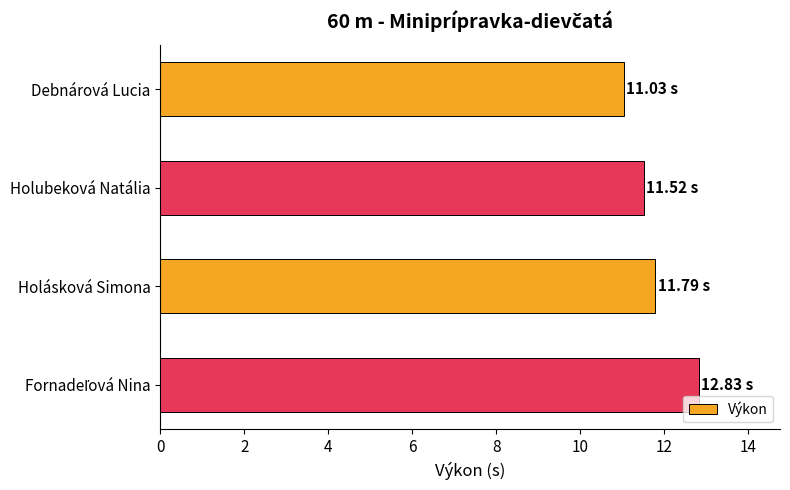

Does the chart contain stacked bars?

No